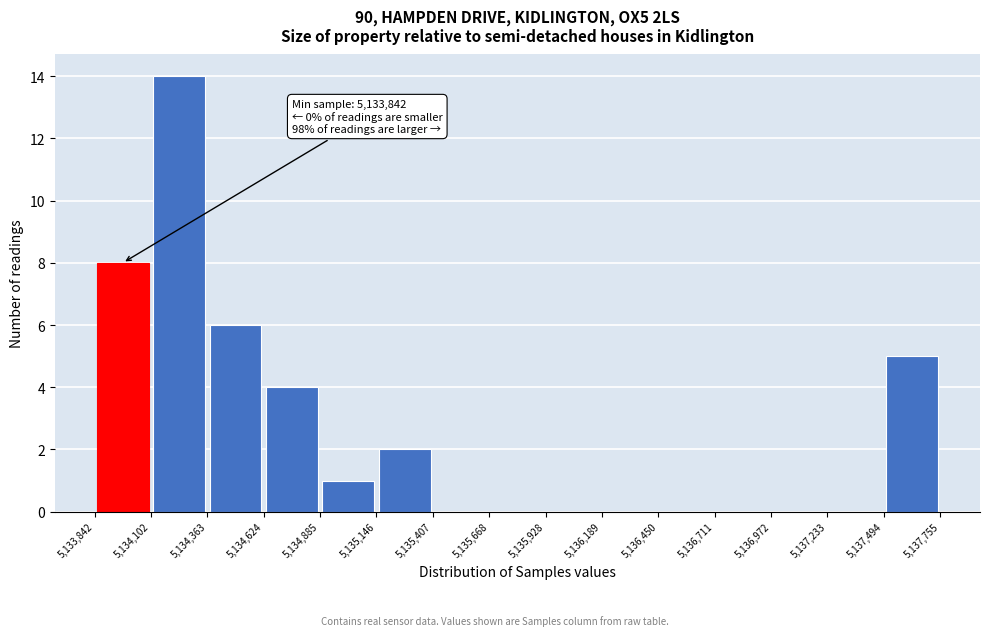

Over which range of the x-axis is the bar tallest?

5,134,102 to 5,134,363